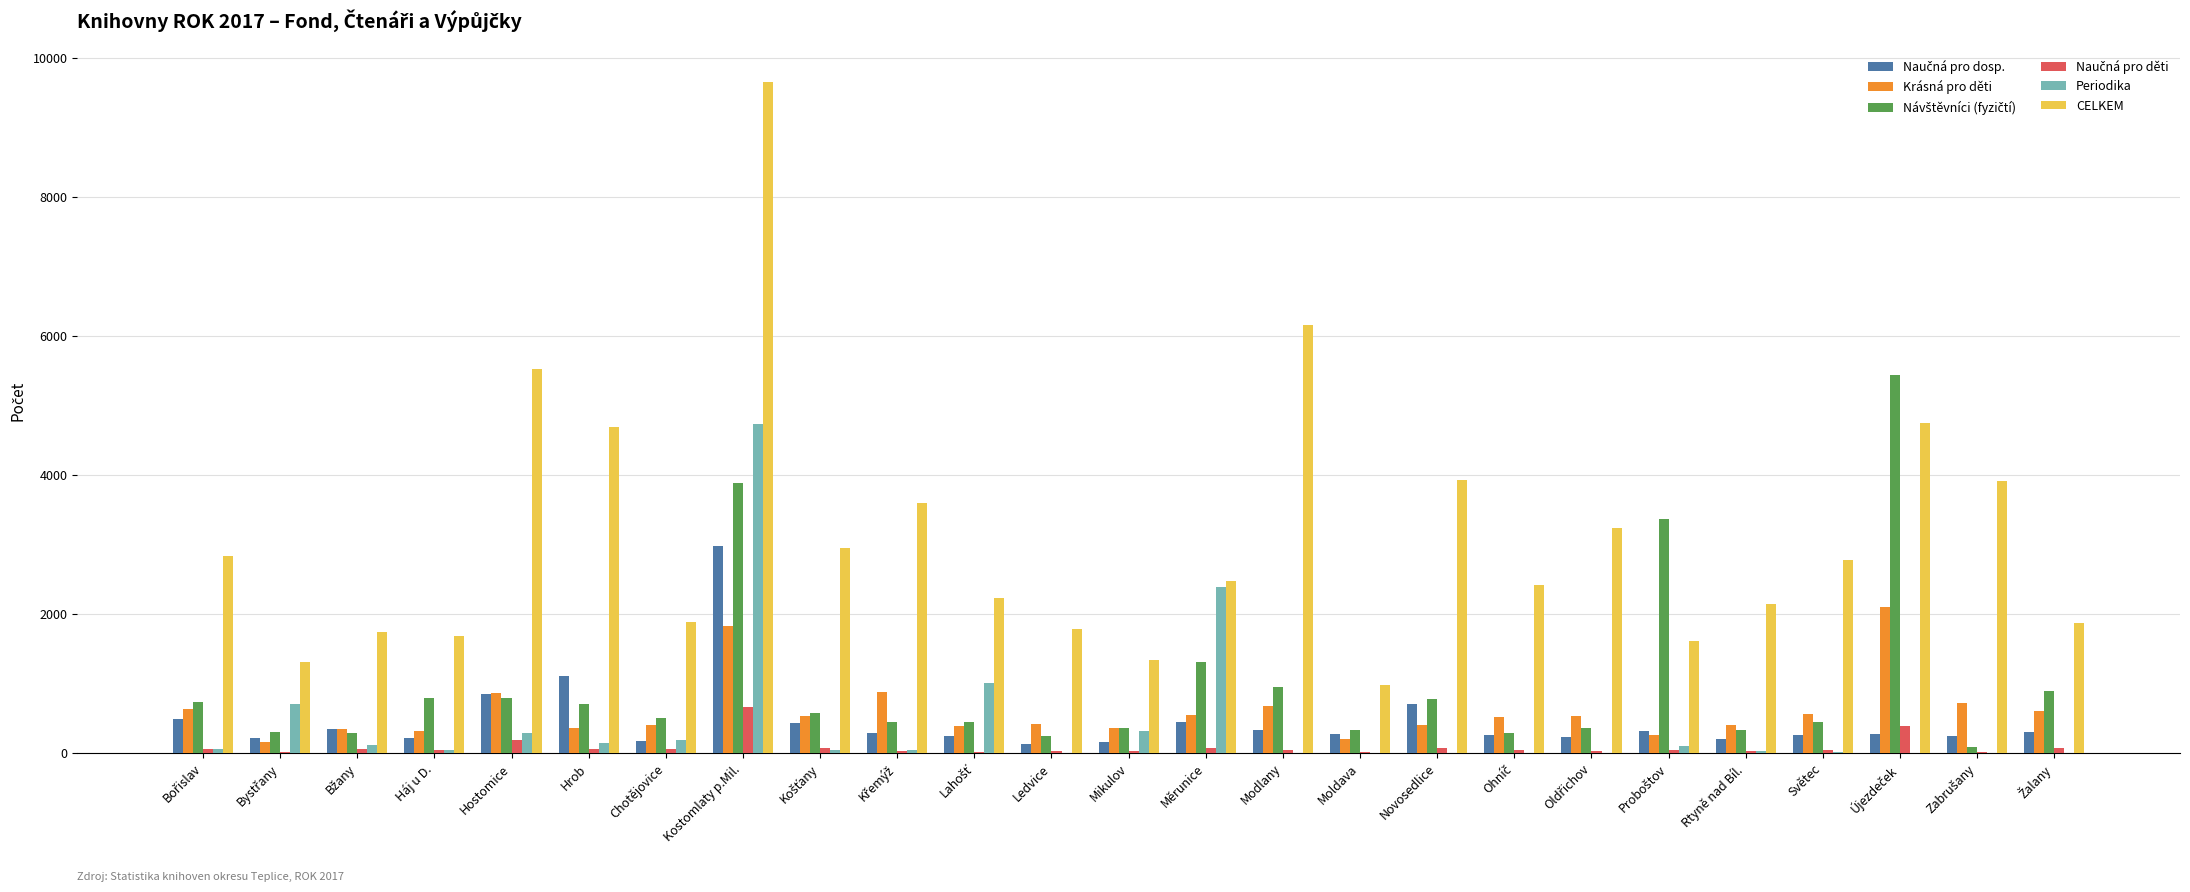

At which category is the sum across all series the highest?

Kostomlaty p.Mil.